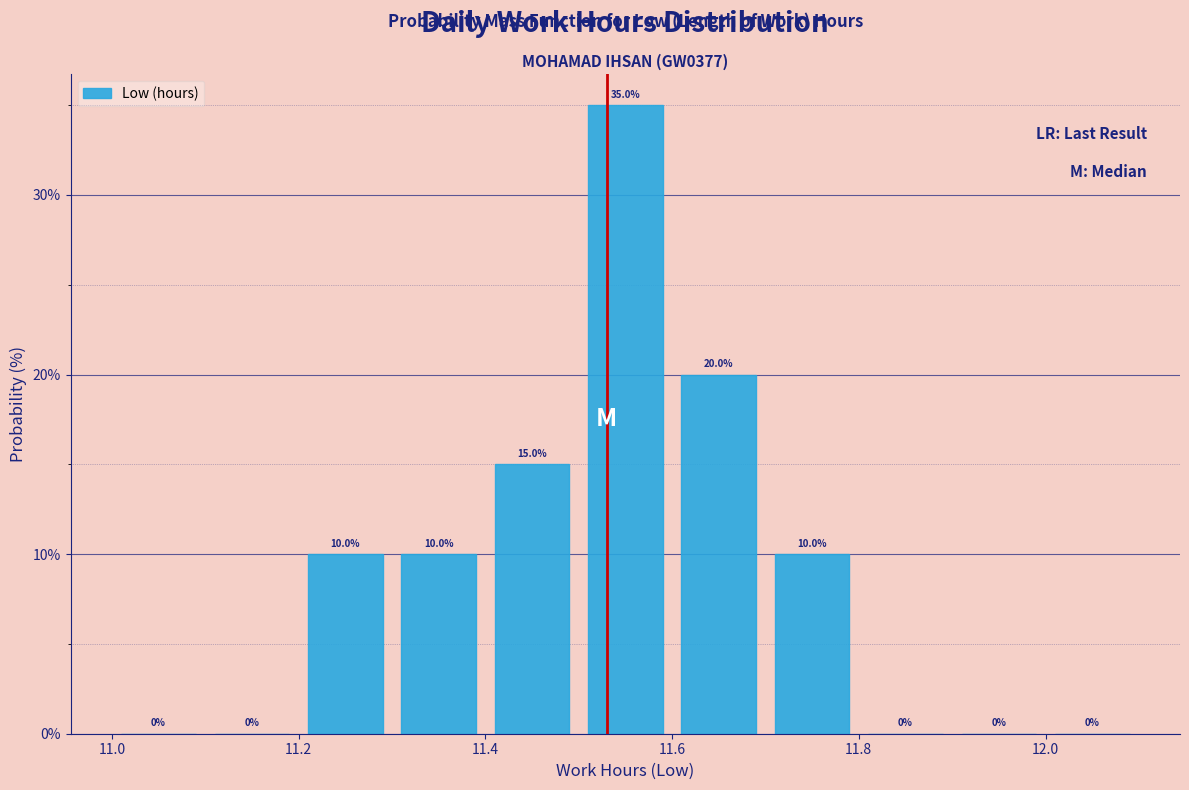

Reading left to right, list every bar in this chart as the range it spans on the x-axis followed by its height.

11.0 to 11.1: 0.0
11.1 to 11.2: 0.0
11.2 to 11.3: 10.0
11.3 to 11.4: 10.0
11.4 to 11.5: 15.0
11.5 to 11.6: 35.0
11.6 to 11.7: 20.0
11.7 to 11.8: 10.0
11.8 to 11.9: 0.0
11.9 to 12.0: 0.0
12.0 to 12.1: 0.0